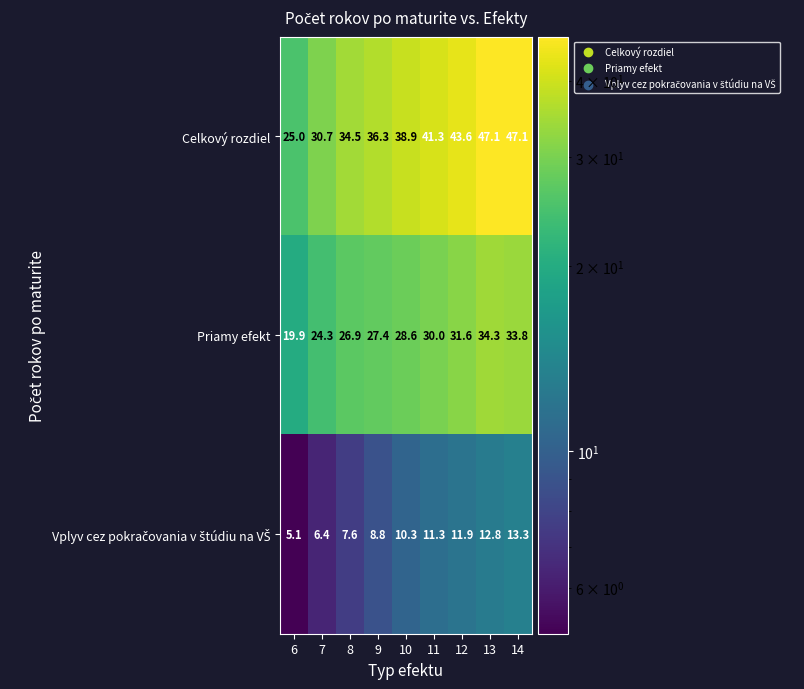

How many series are shown in this chart?

3